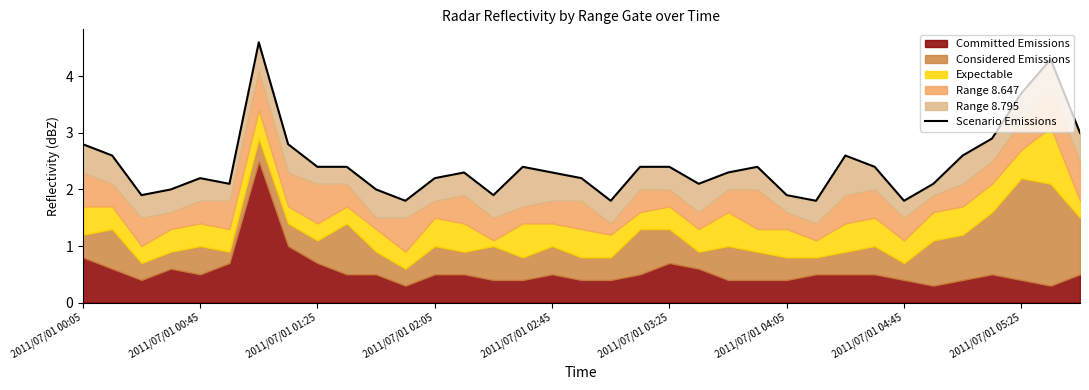

How many data points does each series have?

35